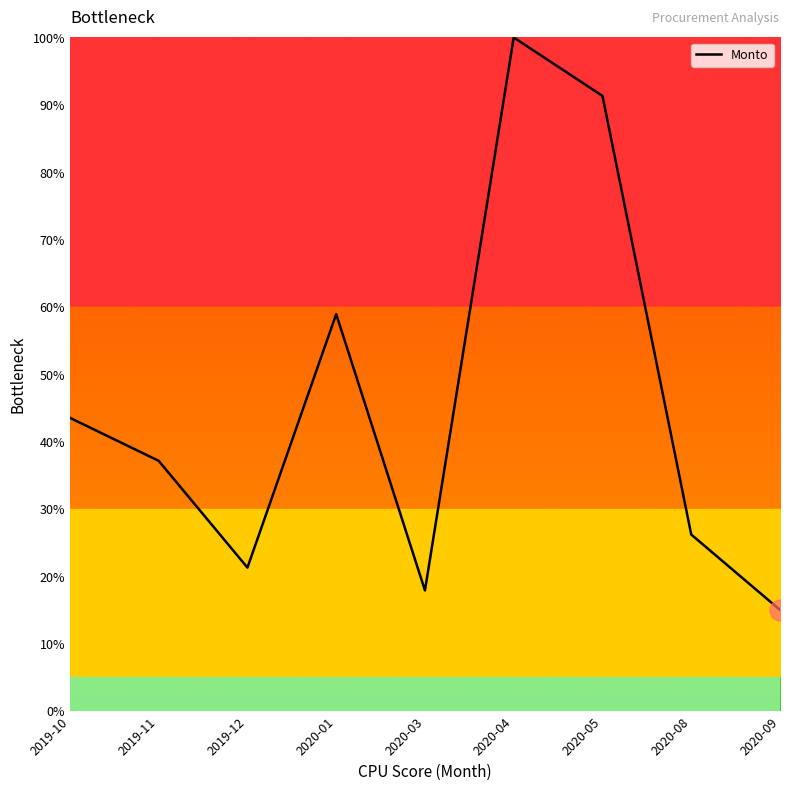

Between 2020-05 and 2020-09, which is larger?

2020-05